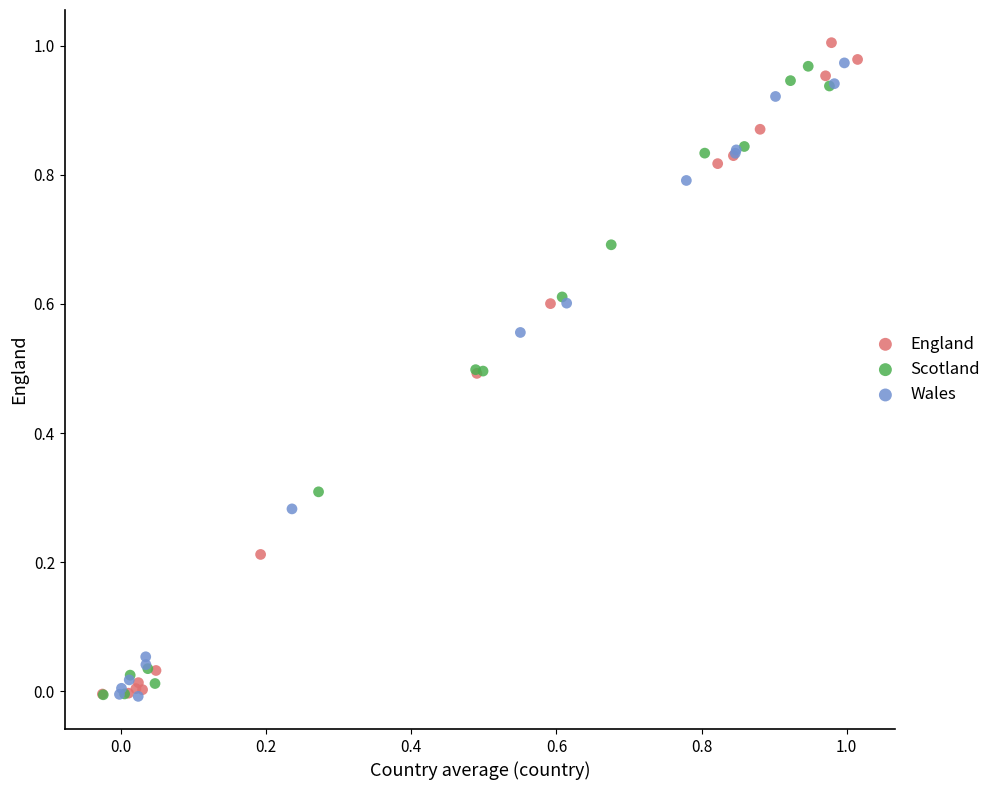

Which series has the widest spread of Y values?

England